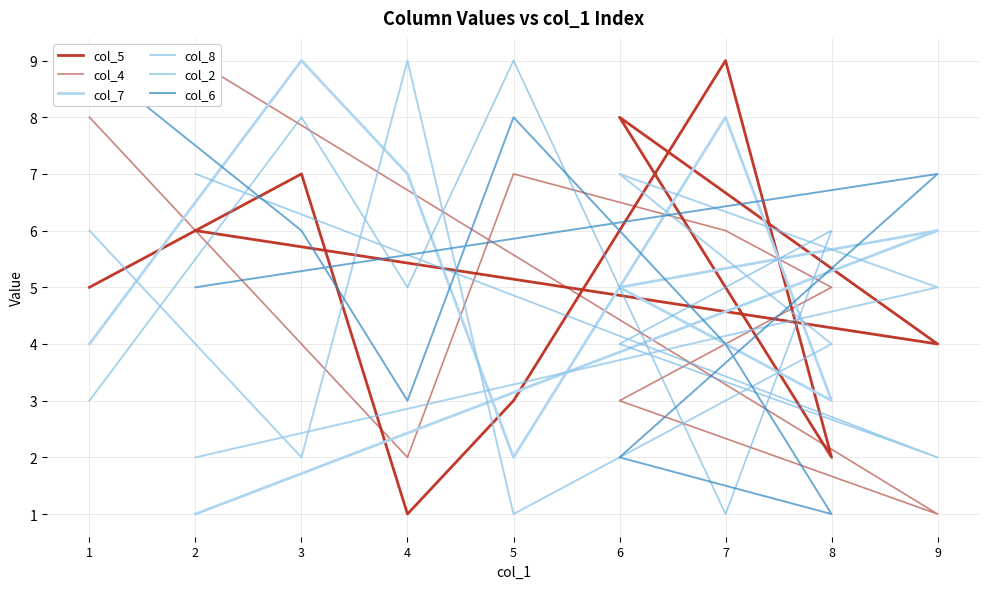

True or false: col_6 has a value of 9 at 1.

True